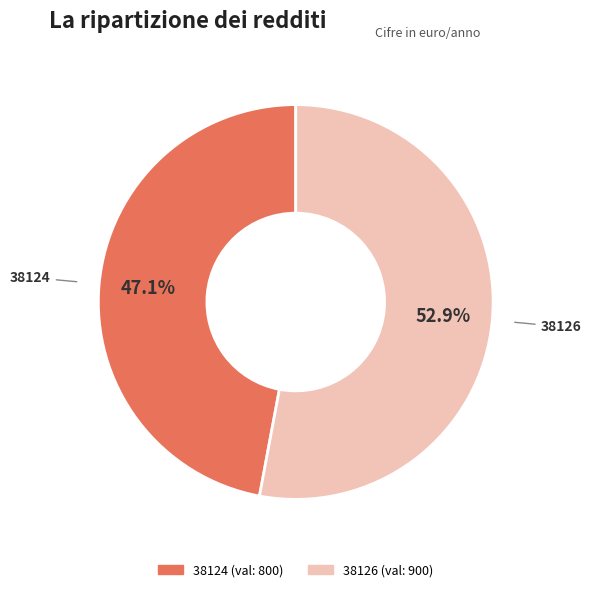

Is it true that 38126 is 53% of the pie?

True